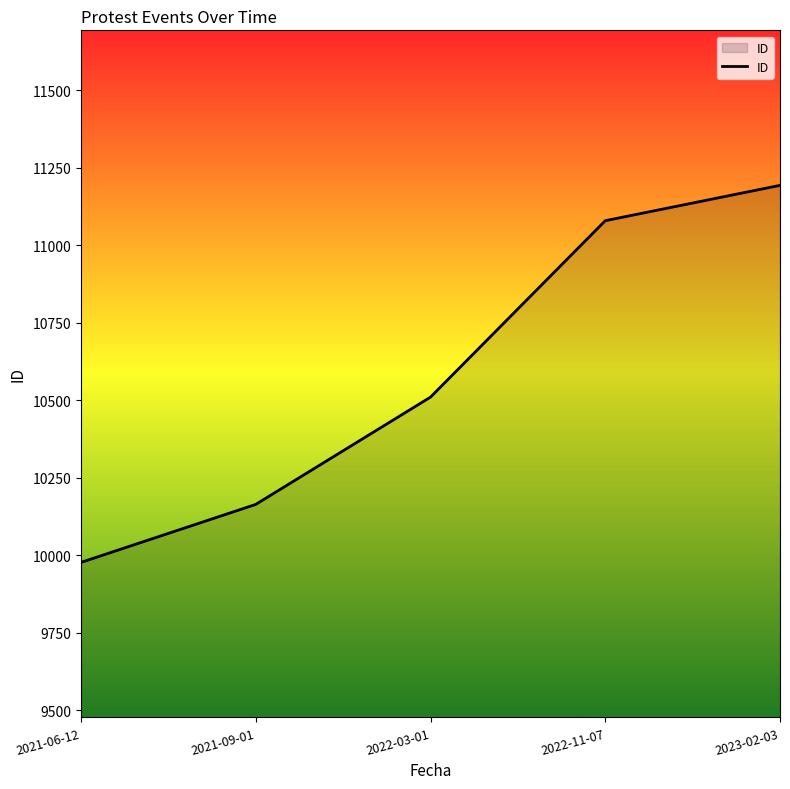

True or false: there are more than 2 points higher than both neighbors.

False